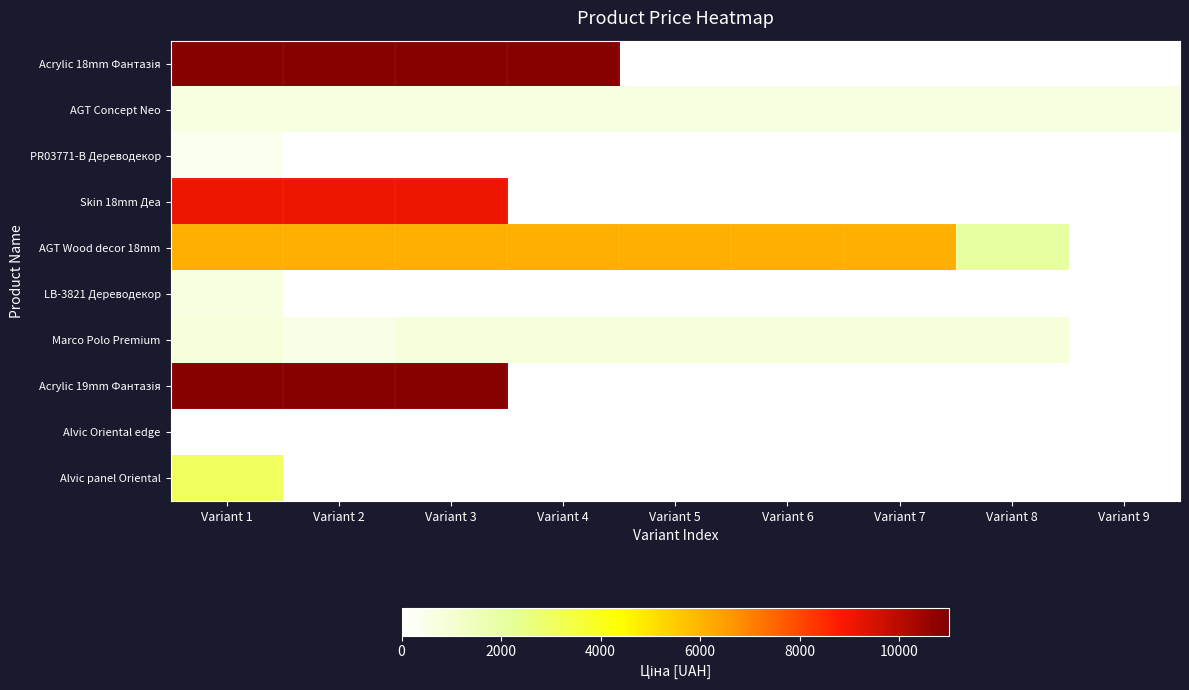

At which category is the sum across all series the highest?

Variant 1